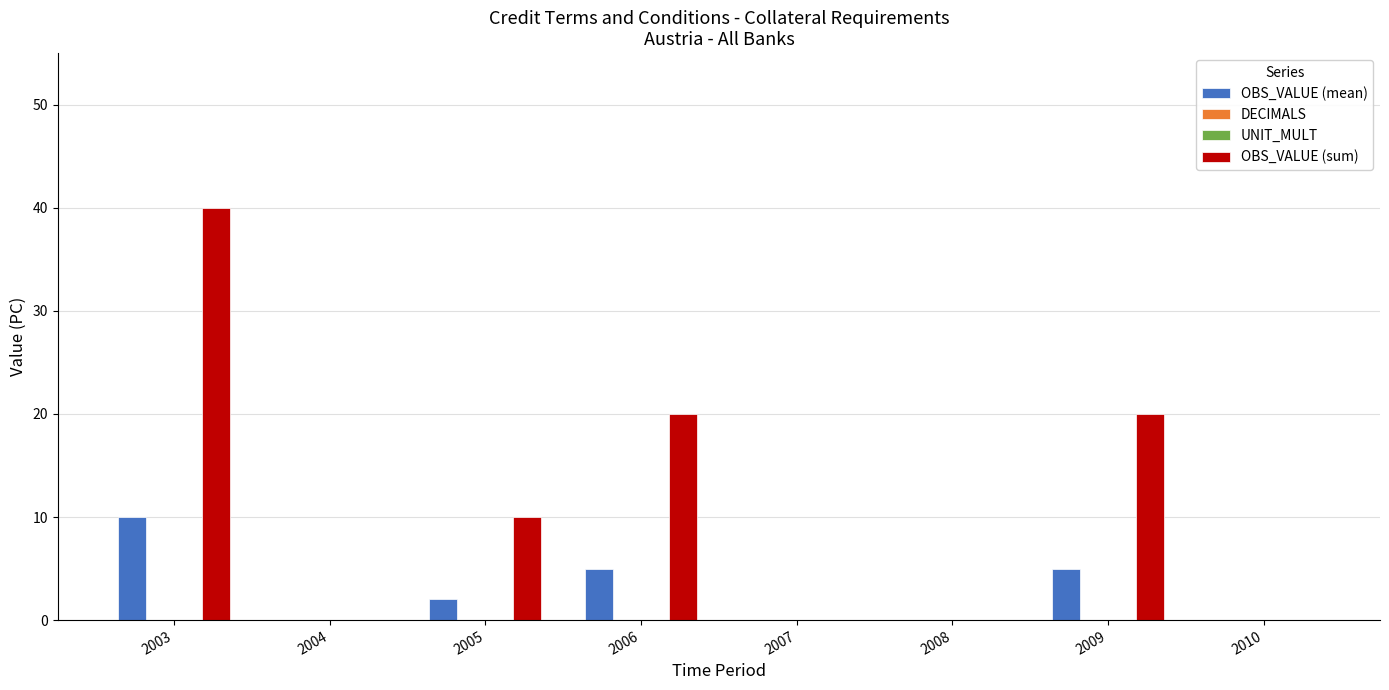

At which category is the sum across all series the highest?

2003